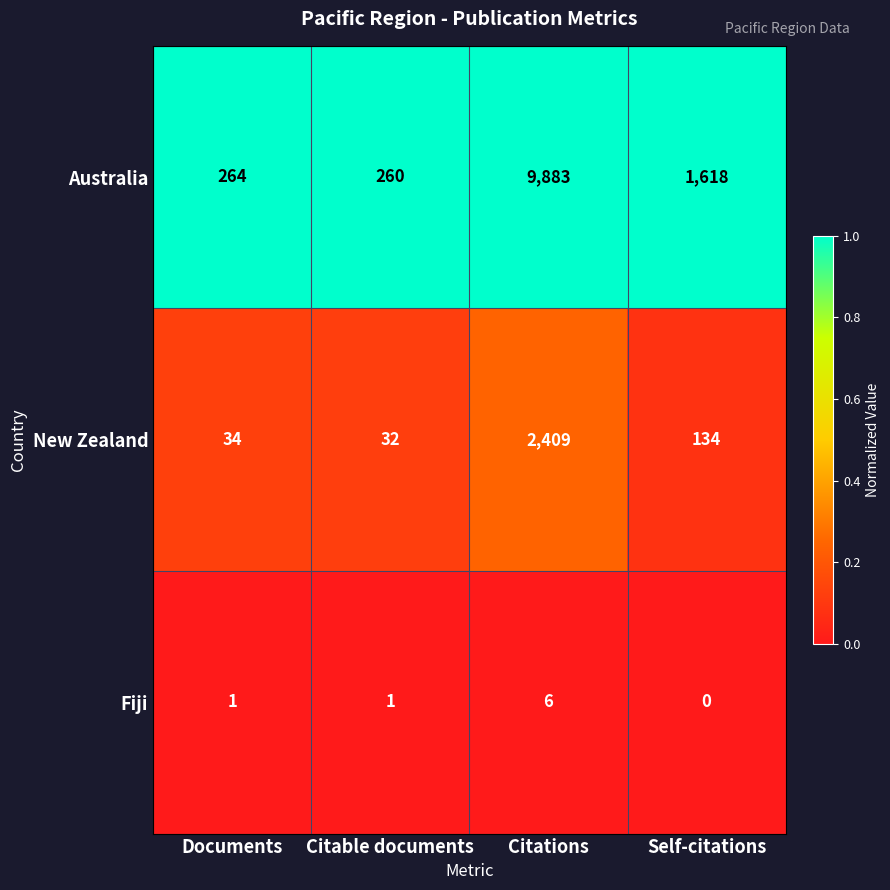

Rank the series at Citable documents from lowest to highest value.

Fiji, New Zealand, Australia